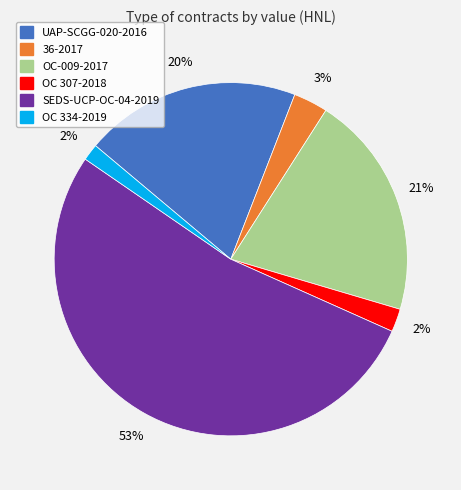

Is it true that OC-009-2017 is 26% of the pie?

False